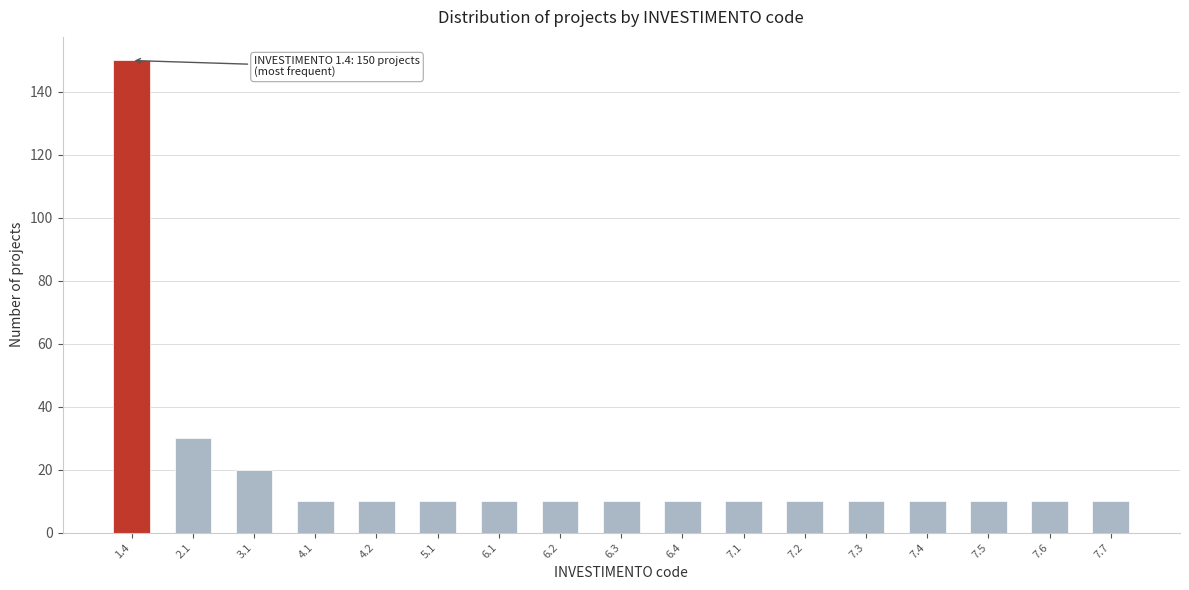

Reading left to right, list all the values displayed in this chart.

150	30	20	10	10	10	10	10	10	10	10	10	10	10	10	10	10